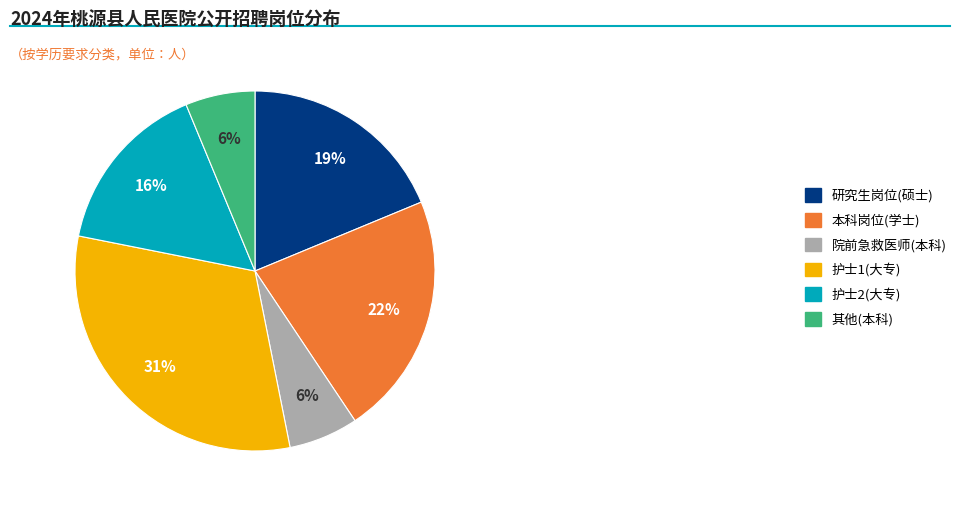

Count the number of slices in the pie.

6